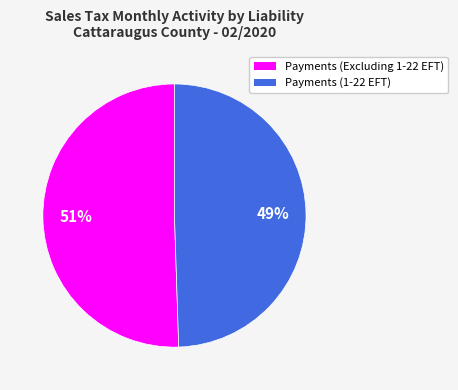

The Payments (Excluding 1-22 EFT) slice represents 56% of the pie. True or false?

False